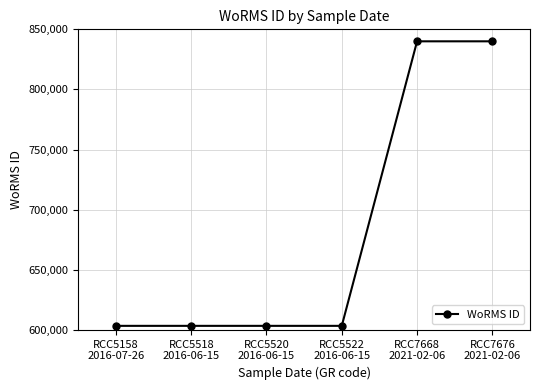

What is the greatest value displayed?

840029